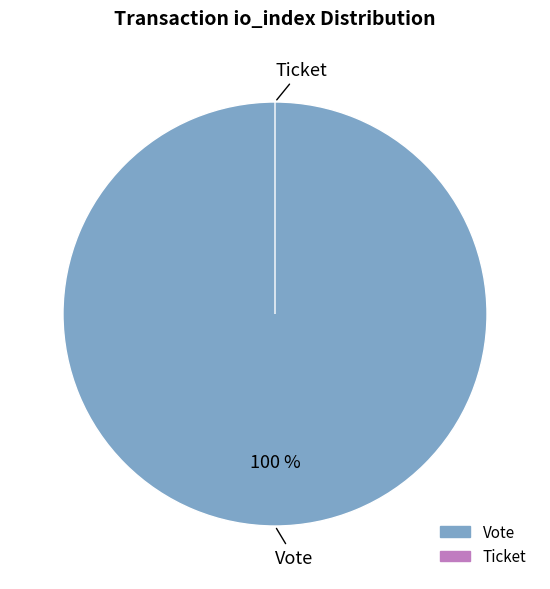

True or false: Ticket (io_index=0) accounts for 0% of the total.

True